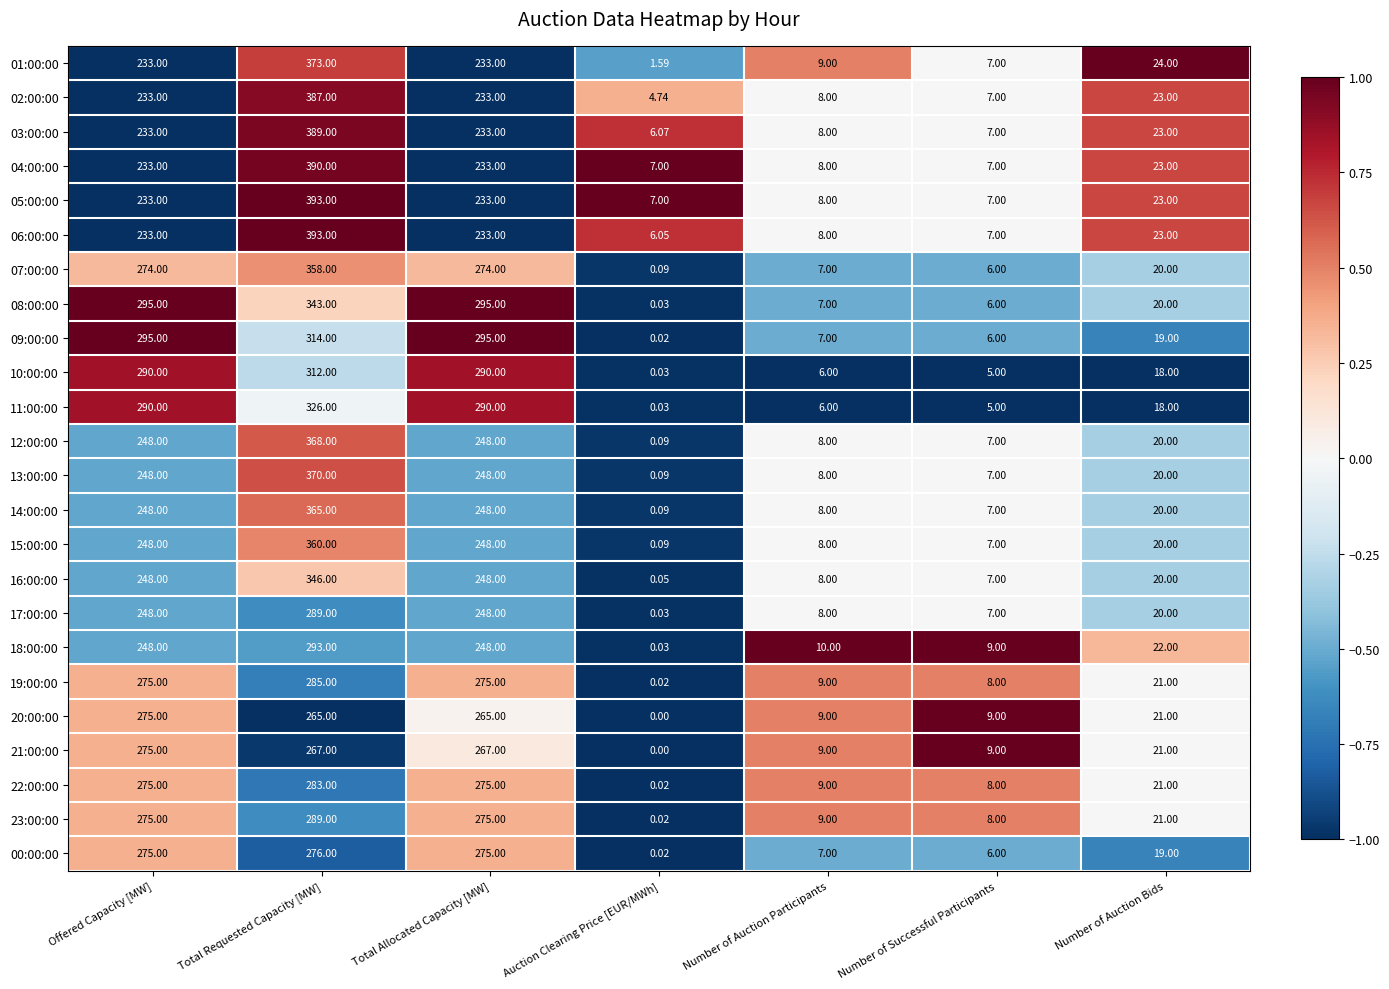

Is the value of 09:00:00 at Number of Auction Bids greater than the value of 20:00:00 at Number of Auction Bids?

No